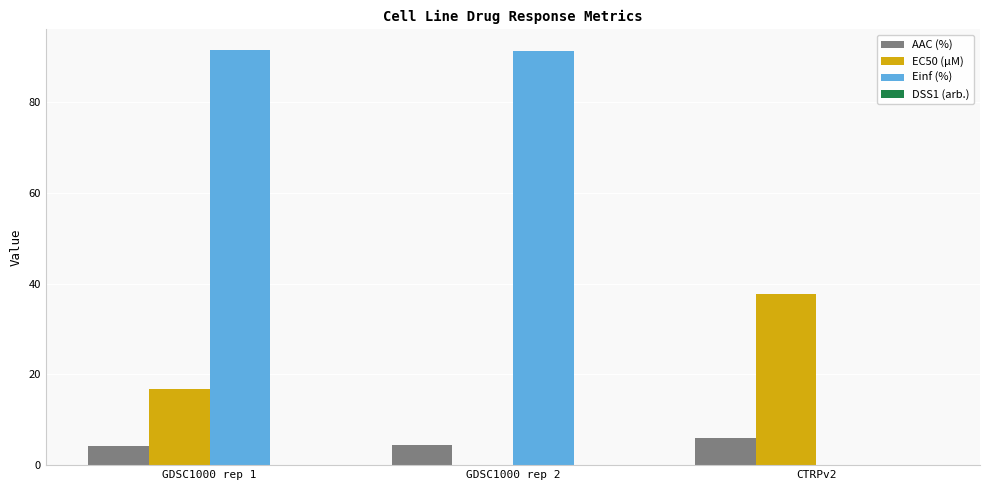

Does the chart contain stacked bars?

No